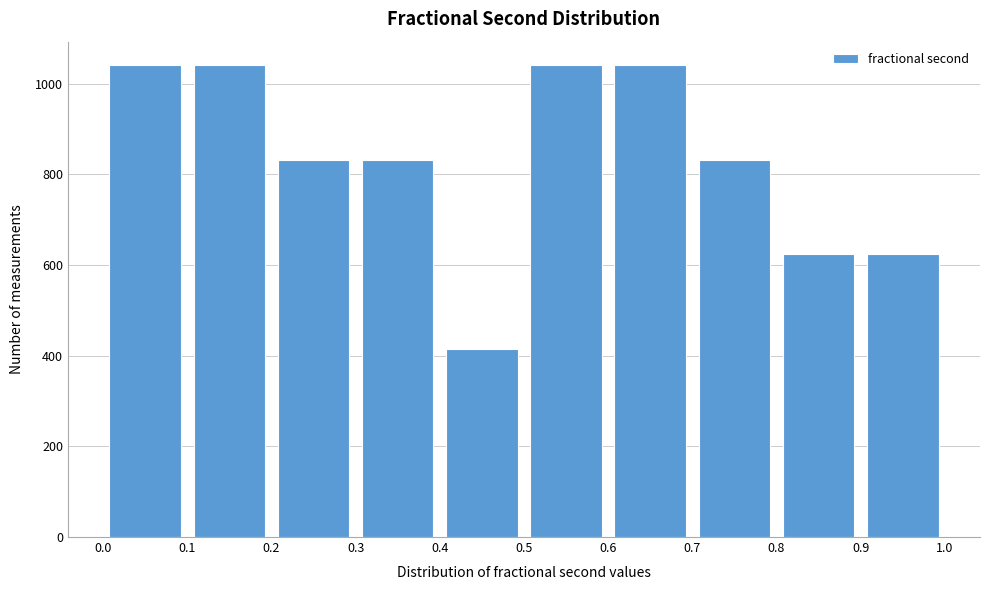

Reading left to right, transcribe this chart: for each bar, give the range it covers on the x-axis and its height. The values are not printed on the chart, so give them approximately, as read against the axis.

0.0 to 0.1: 1040
0.1 to 0.2: 1040
0.2 to 0.3: 840
0.3 to 0.4: 840
0.4 to 0.5: 420
0.5 to 0.6: 1040
0.6 to 0.7: 1040
0.7 to 0.8: 840
0.8 to 0.9: 620
0.9 to 1.0: 620